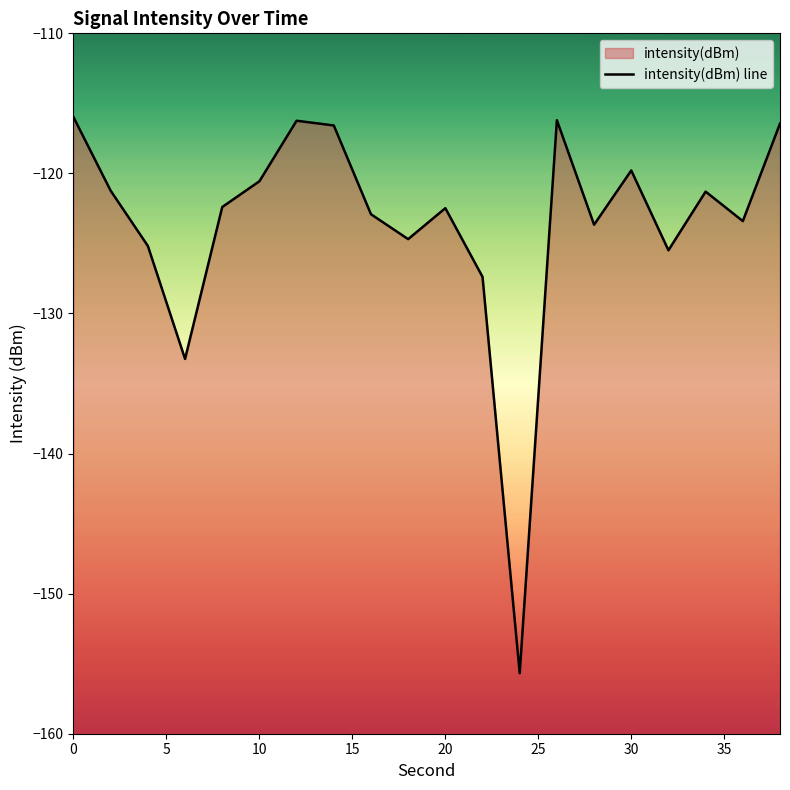

How many interior local peaks (higher than both neighbors) does the data have?

5